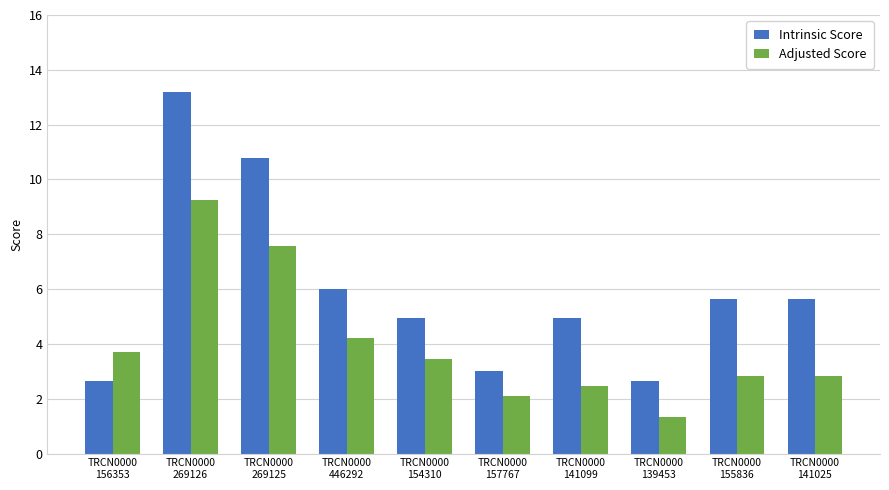

Rank the series by their maximum value, from highest to lowest.

Intrinsic Score, Adjusted Score